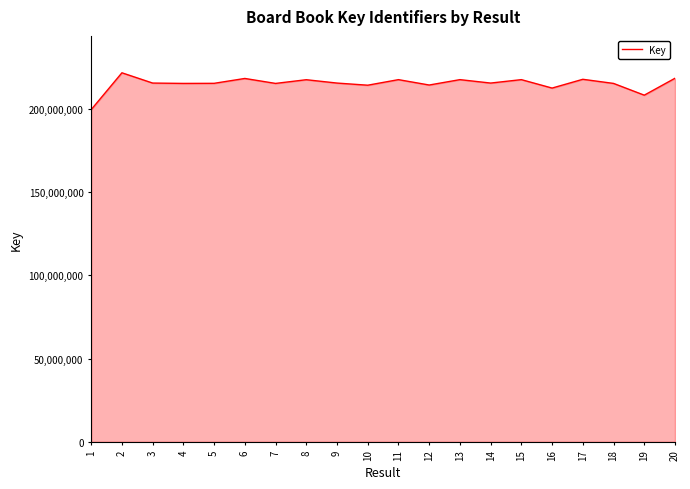

How many values are below 215400167?

10